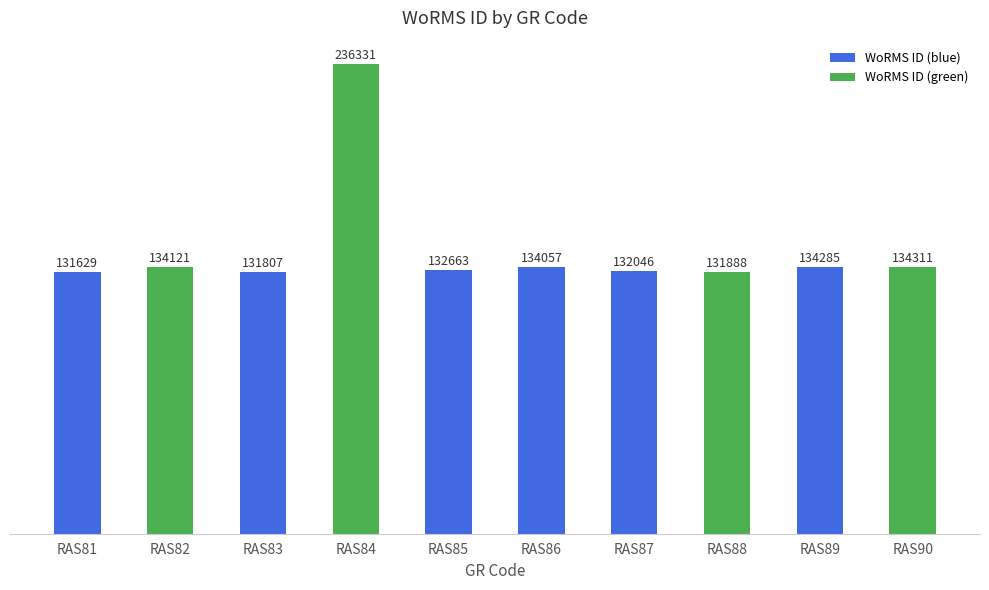

Rank the categories by value from highest to lowest.

RAS84, RAS90, RAS89, RAS82, RAS86, RAS85, RAS87, RAS88, RAS83, RAS81